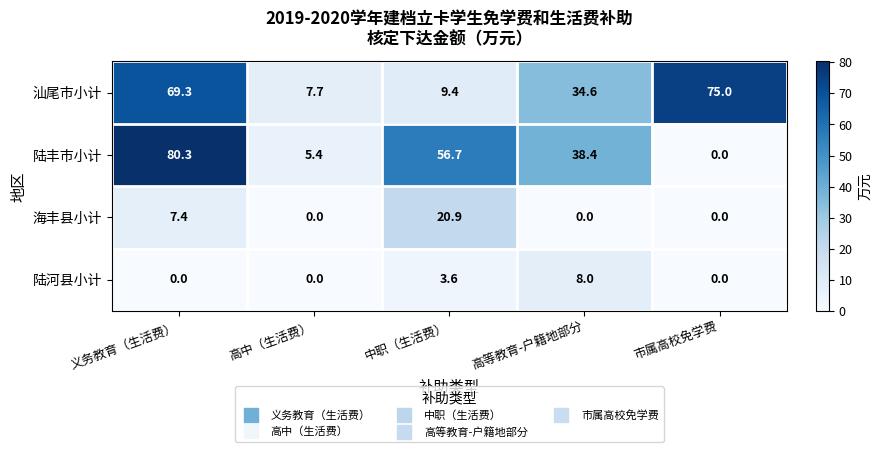

Where is 陆河县小计 nearest to the value 4?

中职（生活费）